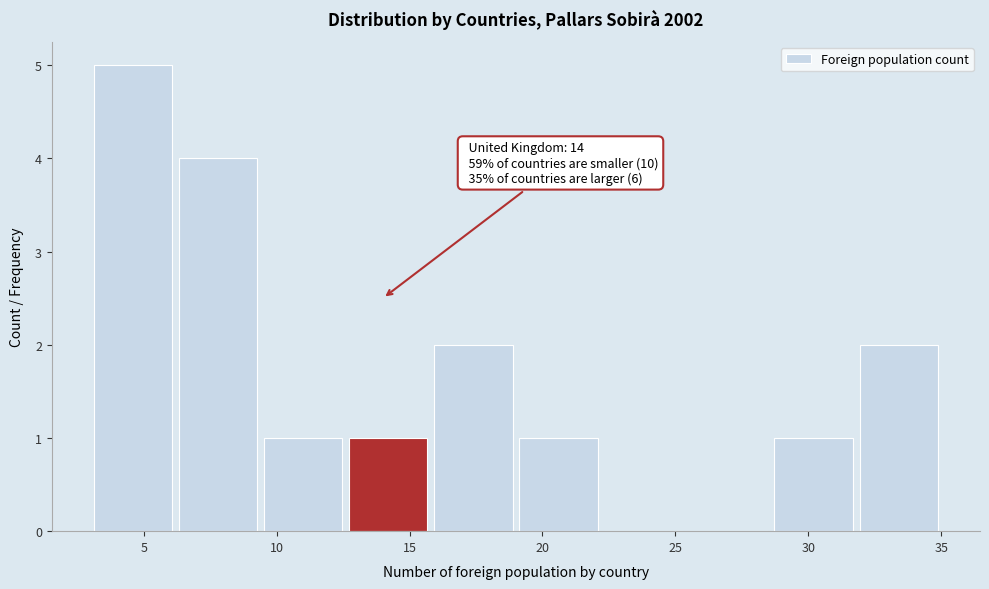

Which range on the x-axis has the tallest bar?

3.0 to 6.2